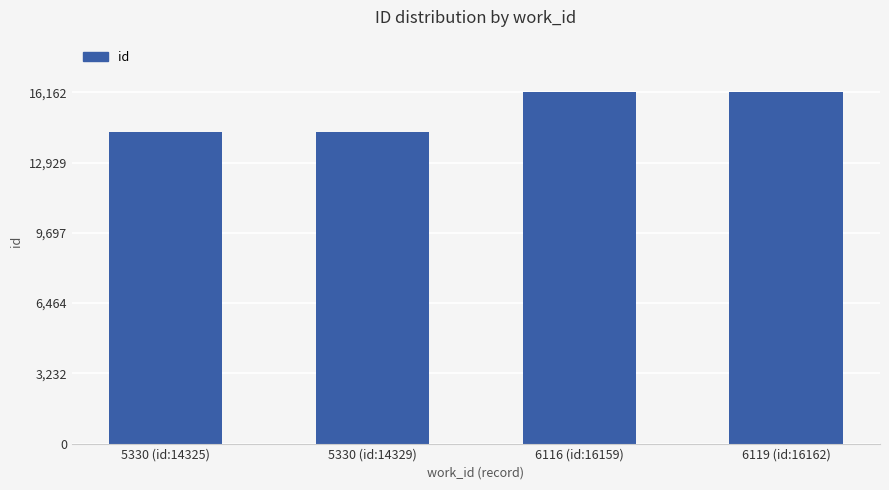

What is the greatest value displayed?

16162